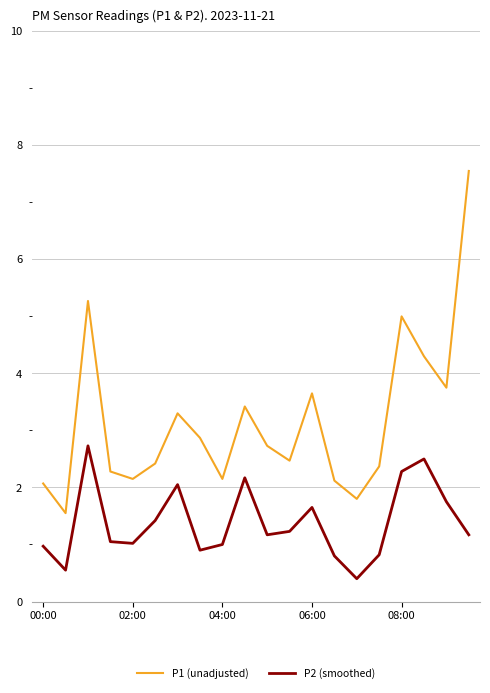

Which series has the largest total across all categories?

P1 (unadjusted)